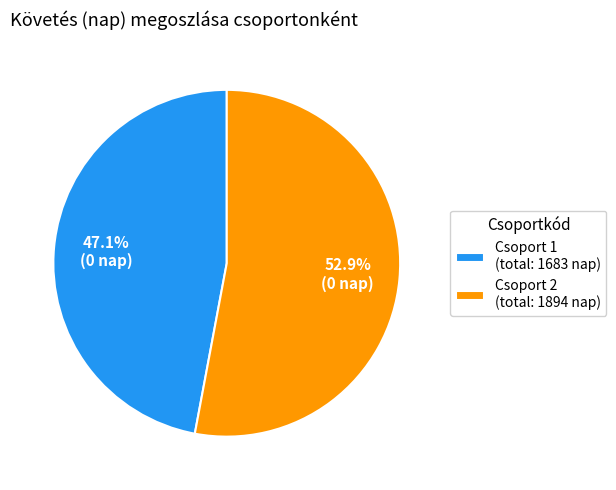

Which category has the biggest portion of the pie?

Csoport 2 (total: 1894 nap)